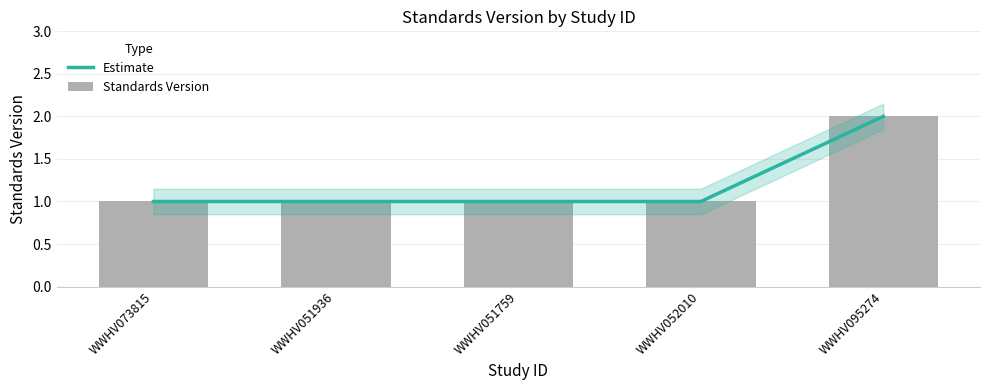

Where is Estimate nearest to the value 1?

WWHV073815